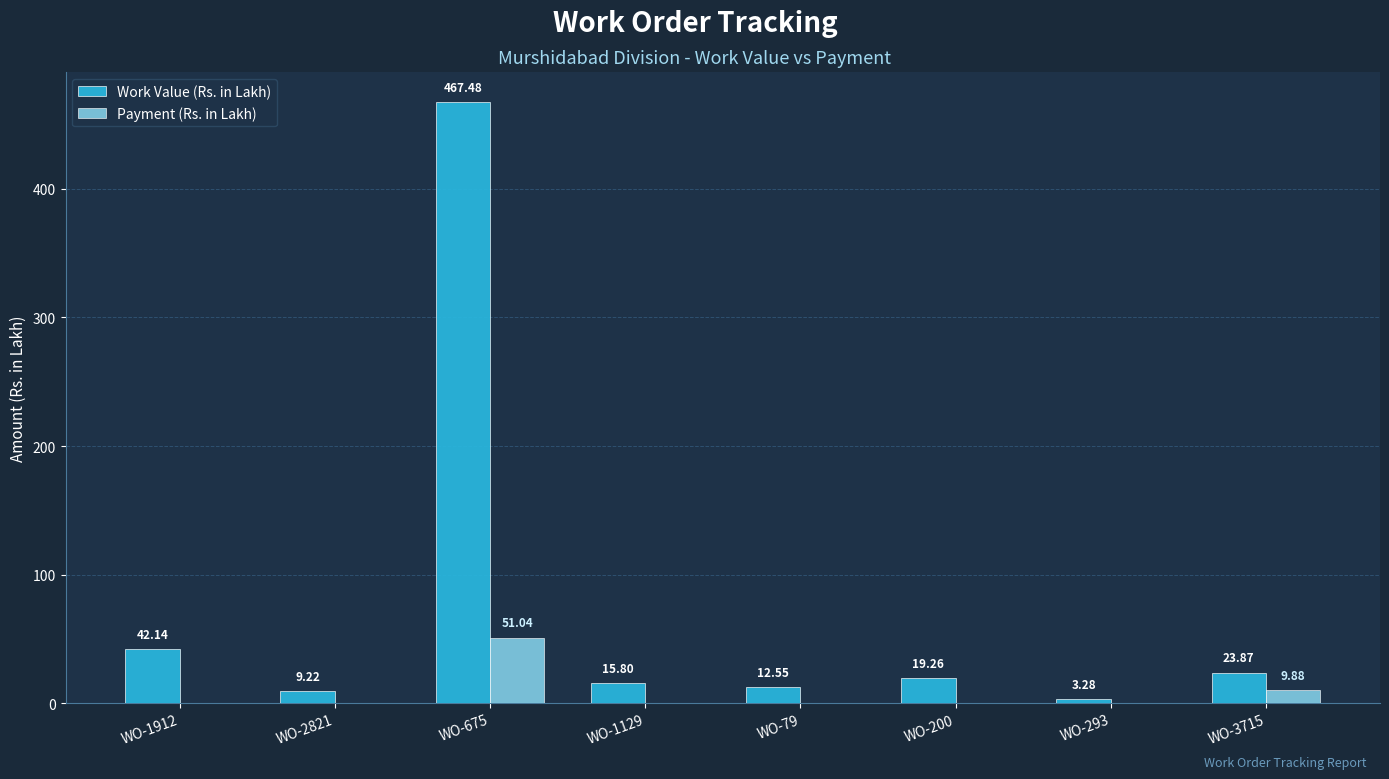

What is the average value of the Payment (Rs. in Lakh) series?

7.6